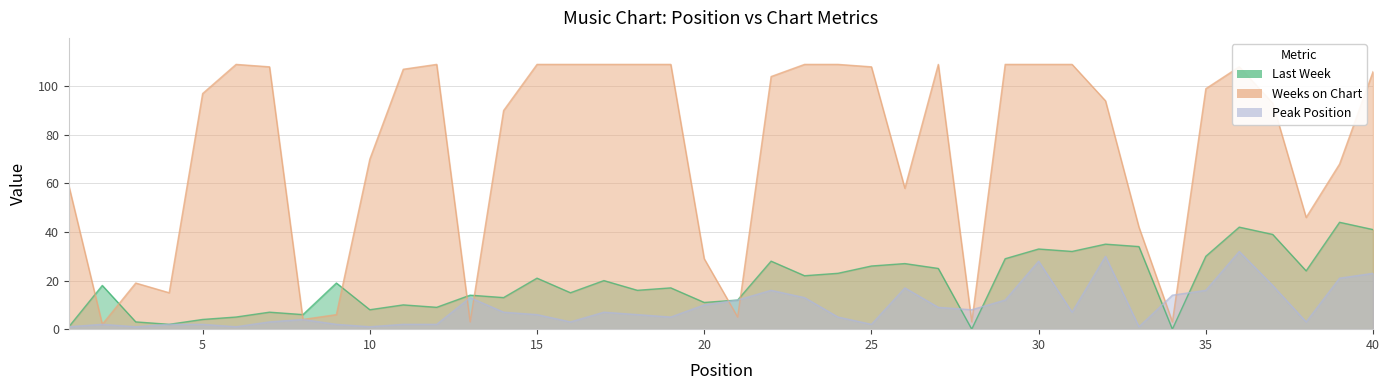

Does the chart have visible grid lines?

Yes